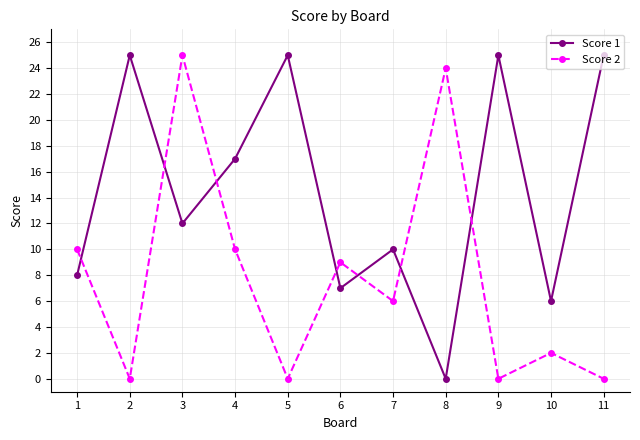

What is the difference between the maximum and minimum values in the Score 1 series?

25